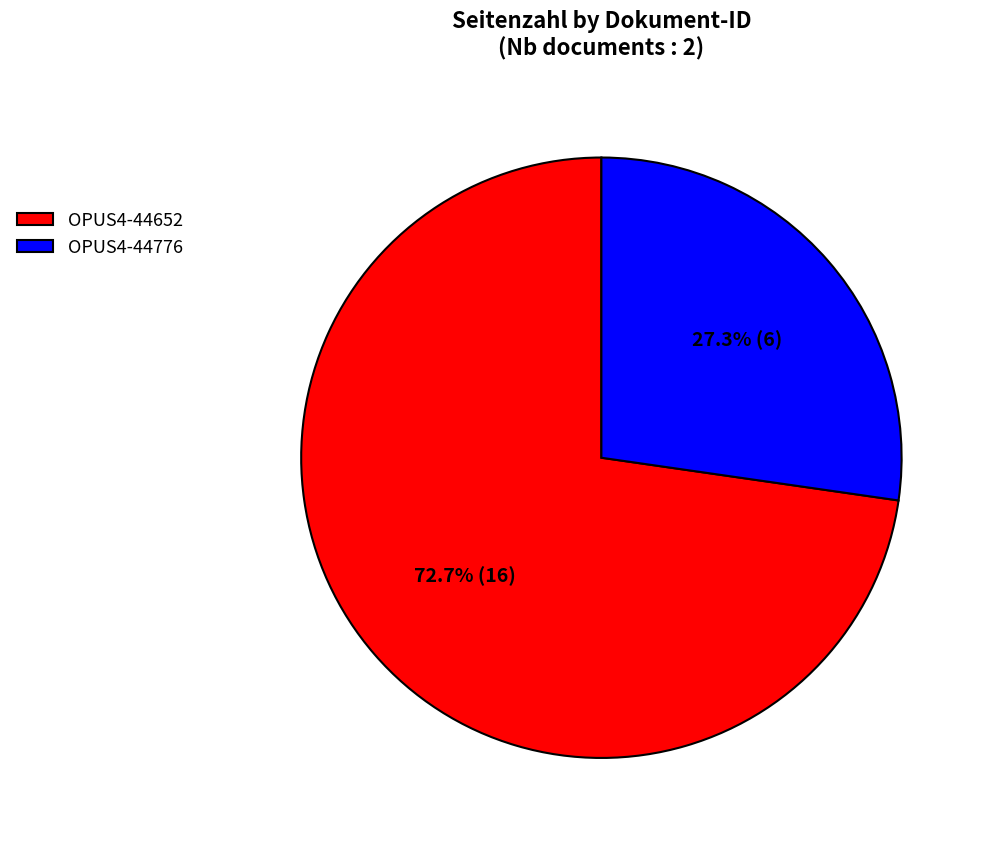

Is there any slice that represents more than half of the pie?

Yes